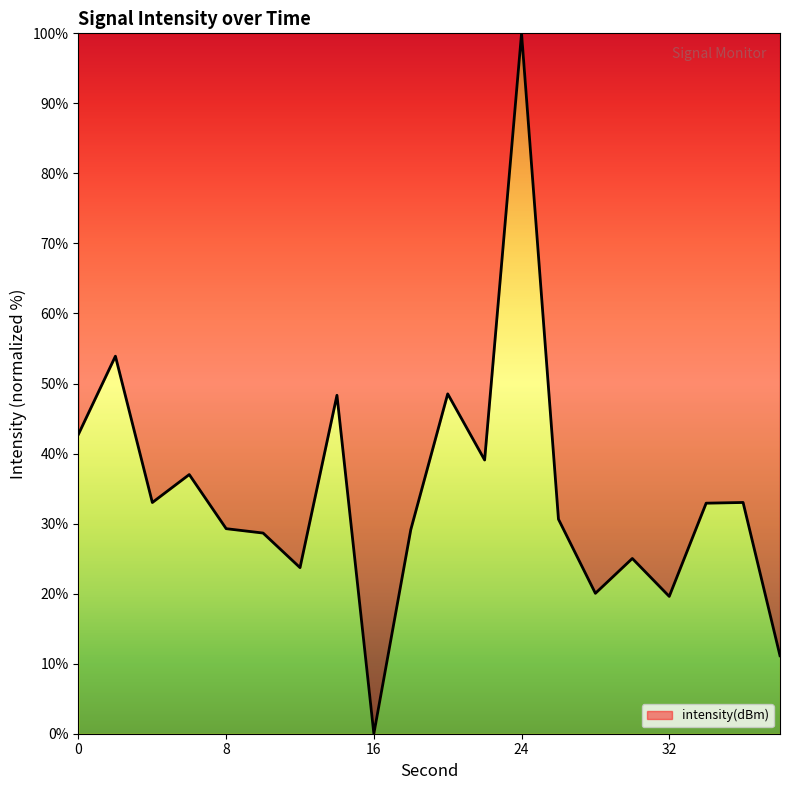

True or false: there are more than 0 points higher than both neighbors.

True